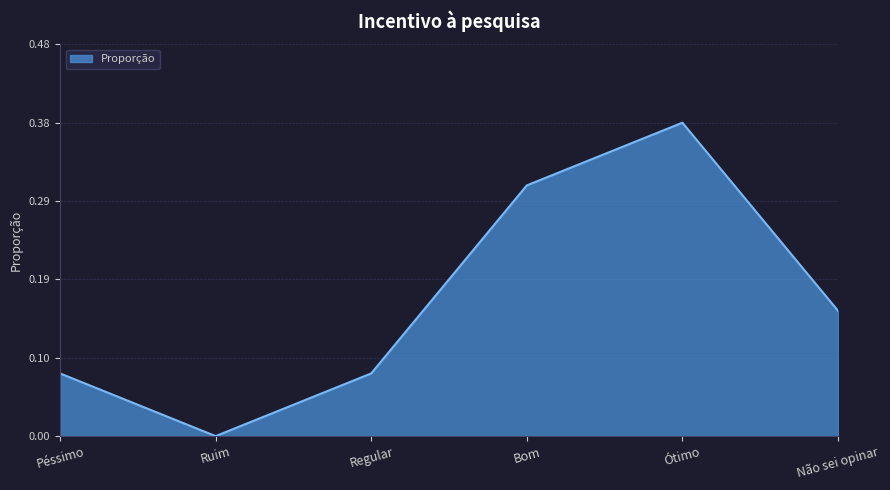

What is the sum of all values?

1.0